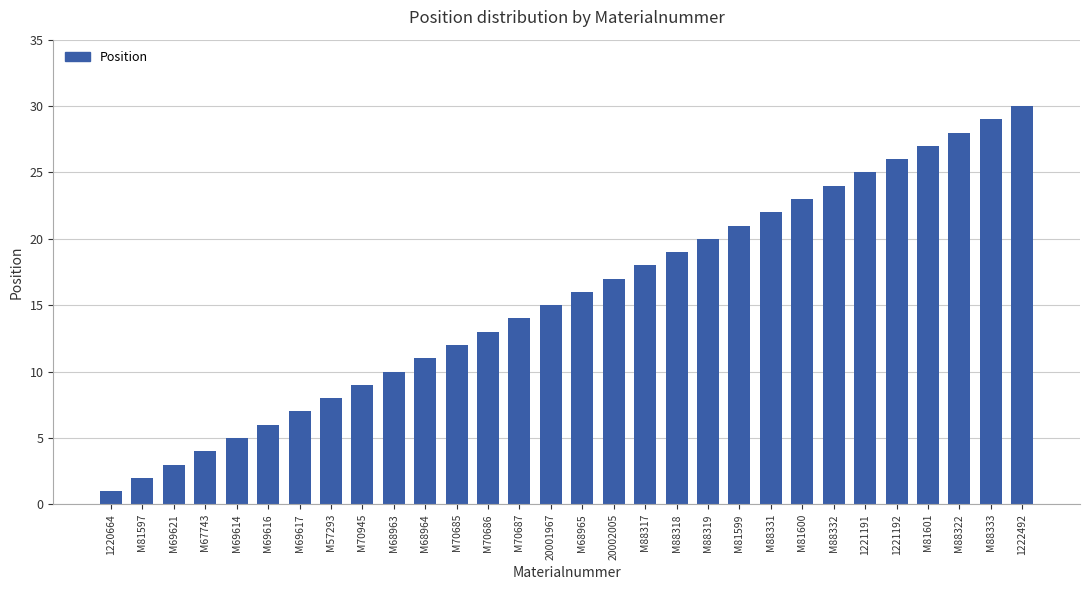

Approximately how many times larger is the value at M81601 compared to M88317?

1.5